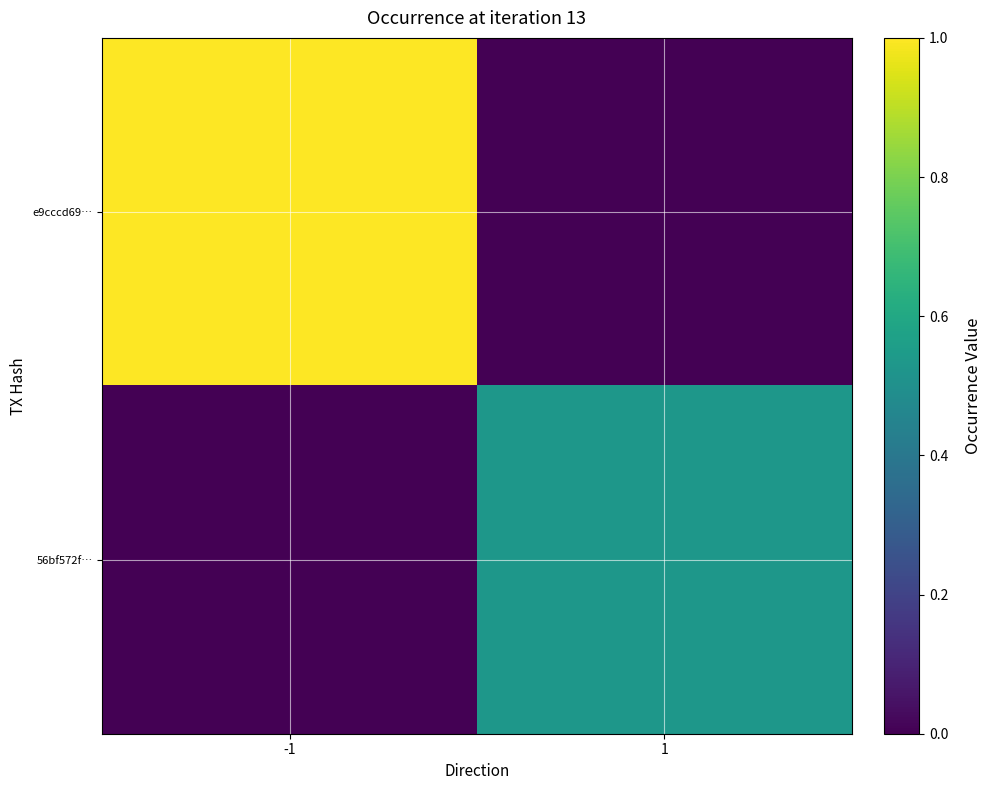

Reading left to right, transcribe all the data shown in this chart.

e9cccd69…: -1=1.0	1=0.0
56bf572f…: -1=0.0	1=0.5